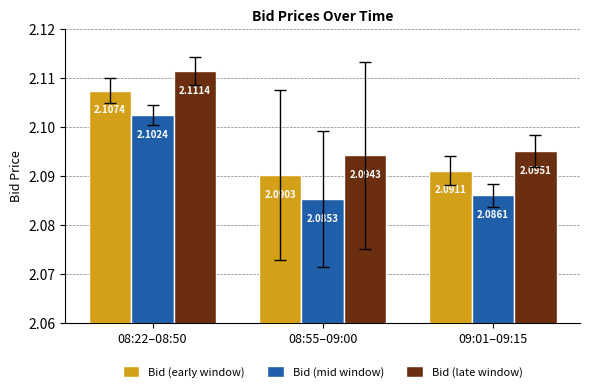

Which label corresponds to the largest value in the chart?

08:22–08:50